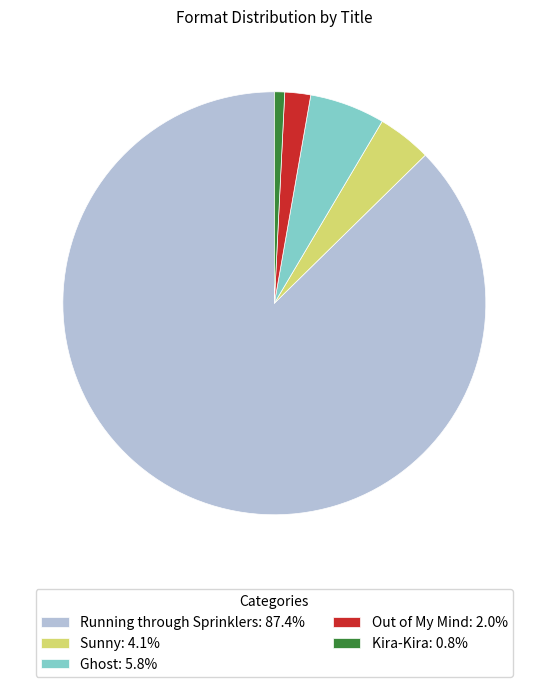

Which has a higher value, Kira-Kira or Out of My Mind?

Out of My Mind